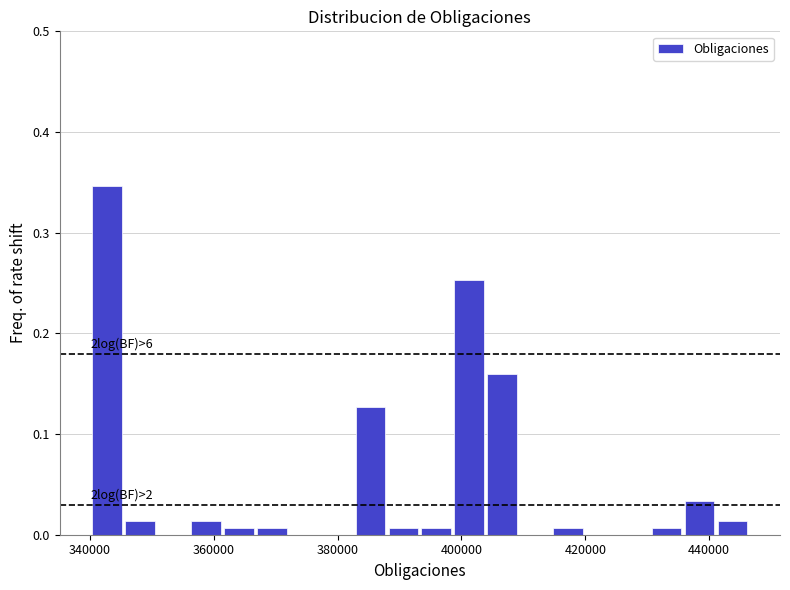

Around what value on the x-axis is the tallest bar? Give the approximate position of its centre, as read against the axis.

342000